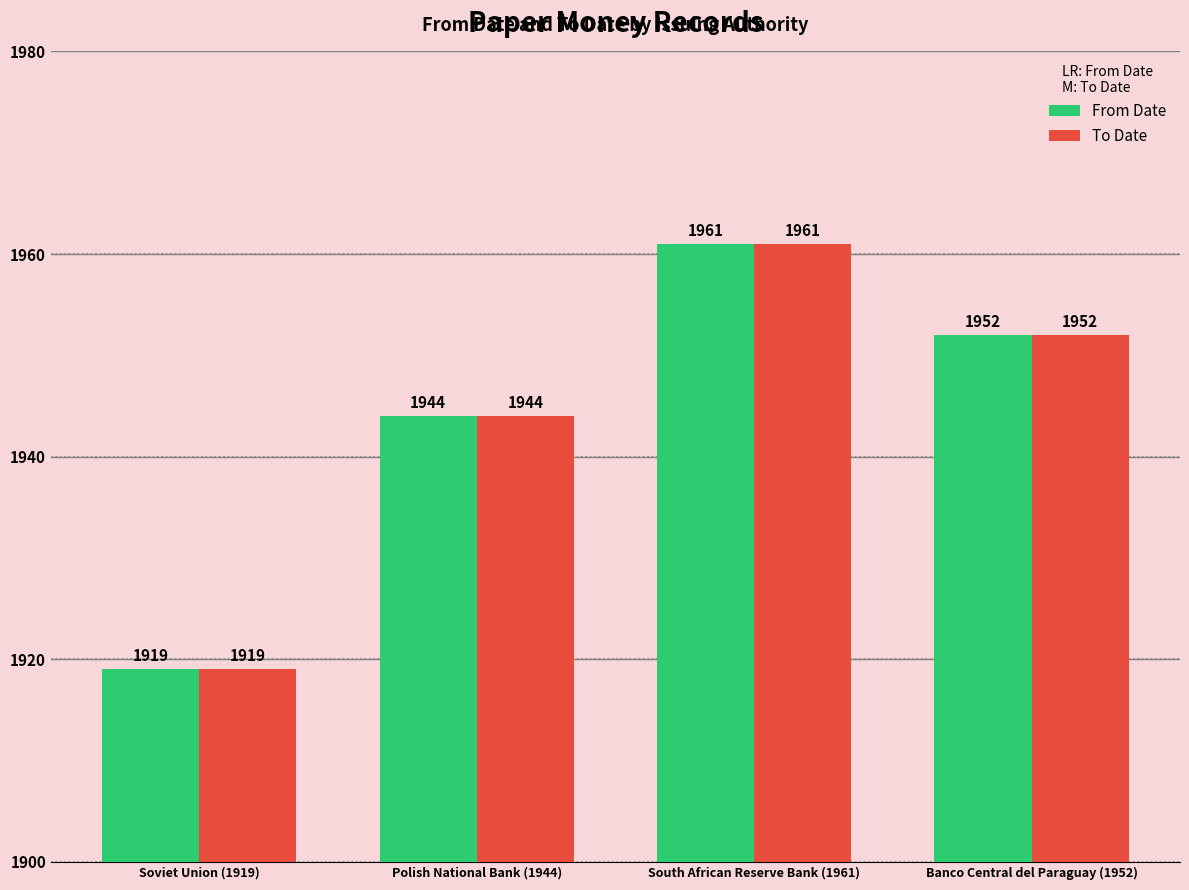

What is the sum of all From Date values?

7776